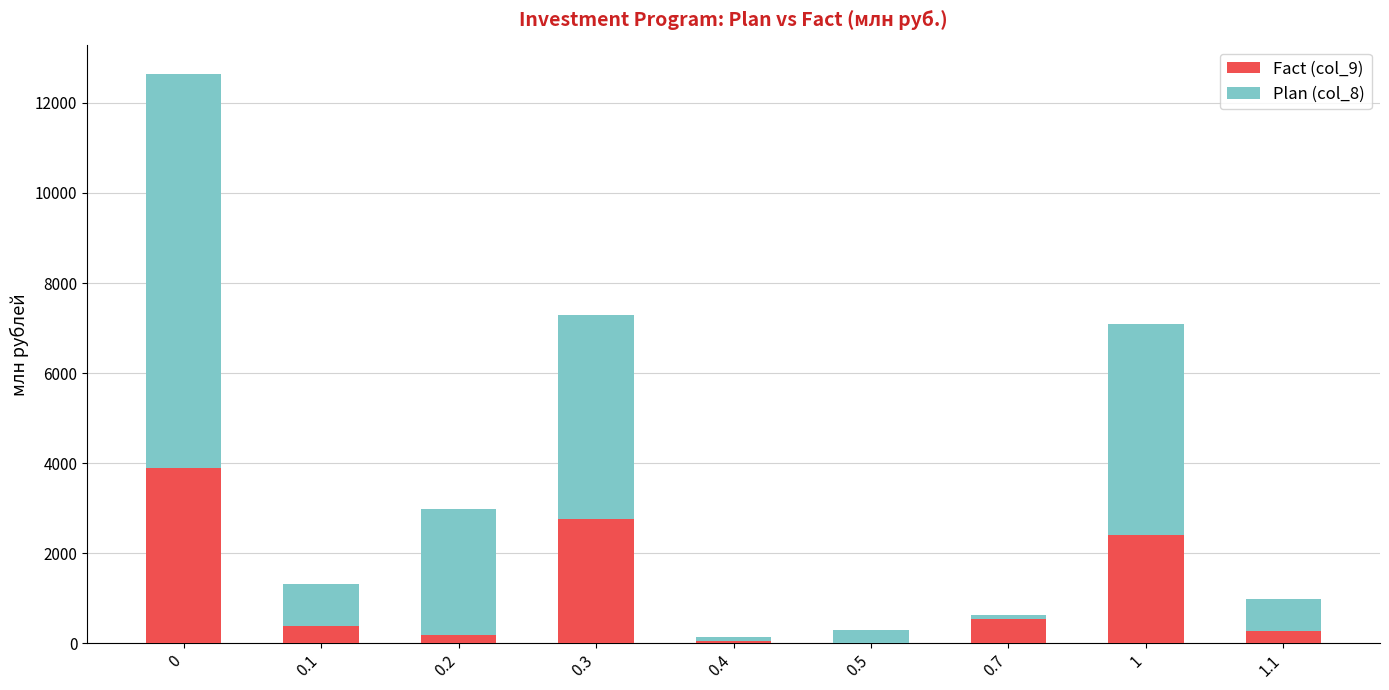

How many data points in Fact (col_9) are above 378?

5